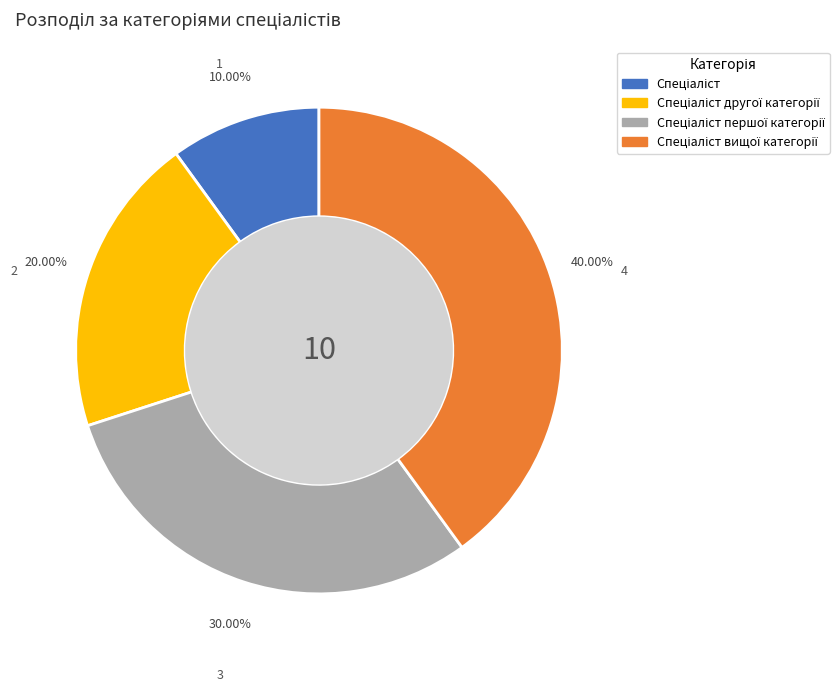

Does any single category account for the majority?

No